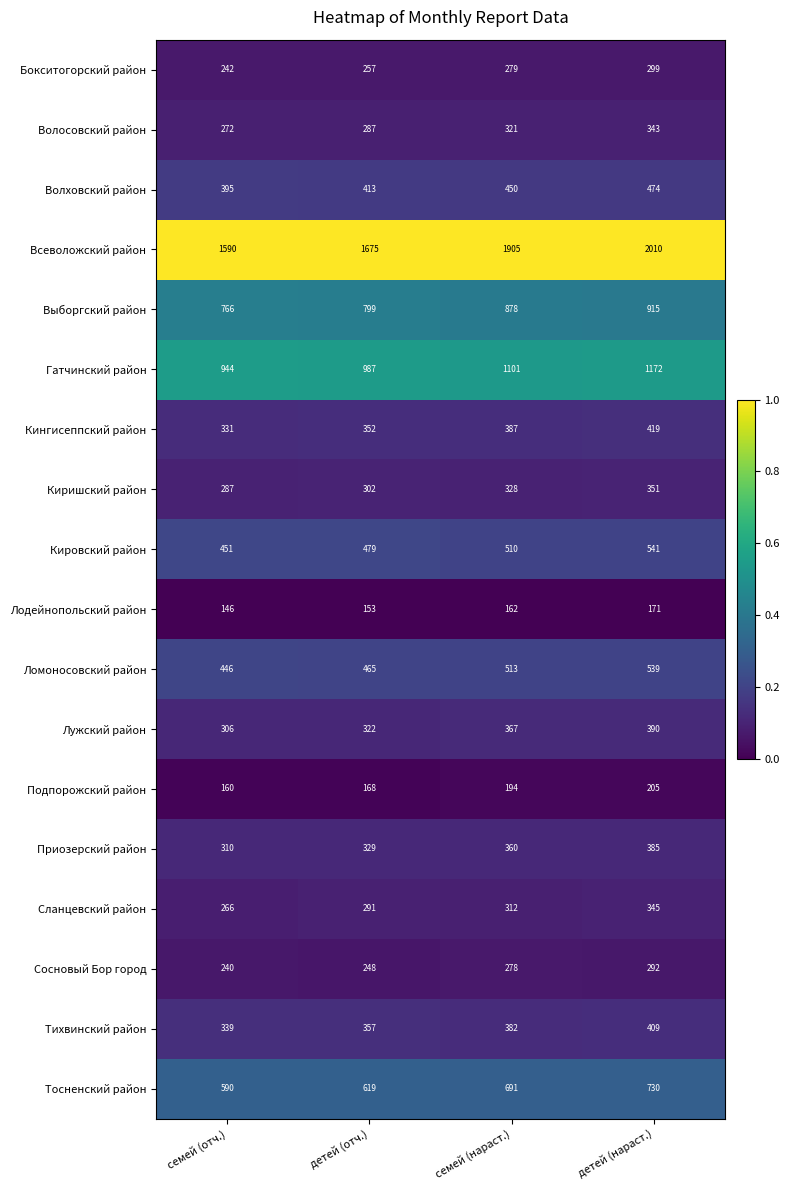

What is the total value across all series at детей (нараст.)?

9990